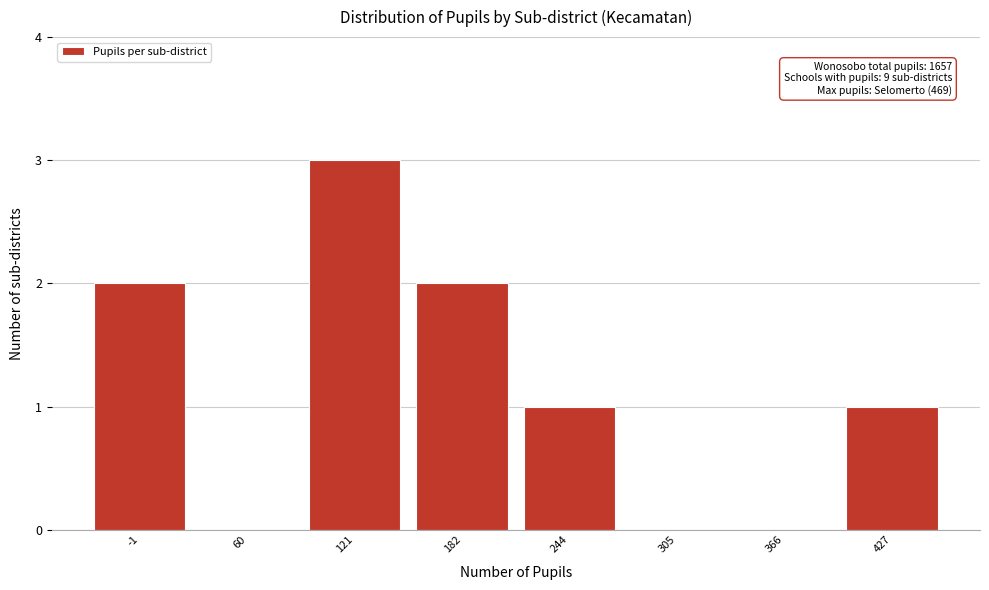

Reading left to right, list all the values displayed in this chart.

-1=2	60=0	121=3	182=2	244=1	305=0	366=0	427=1